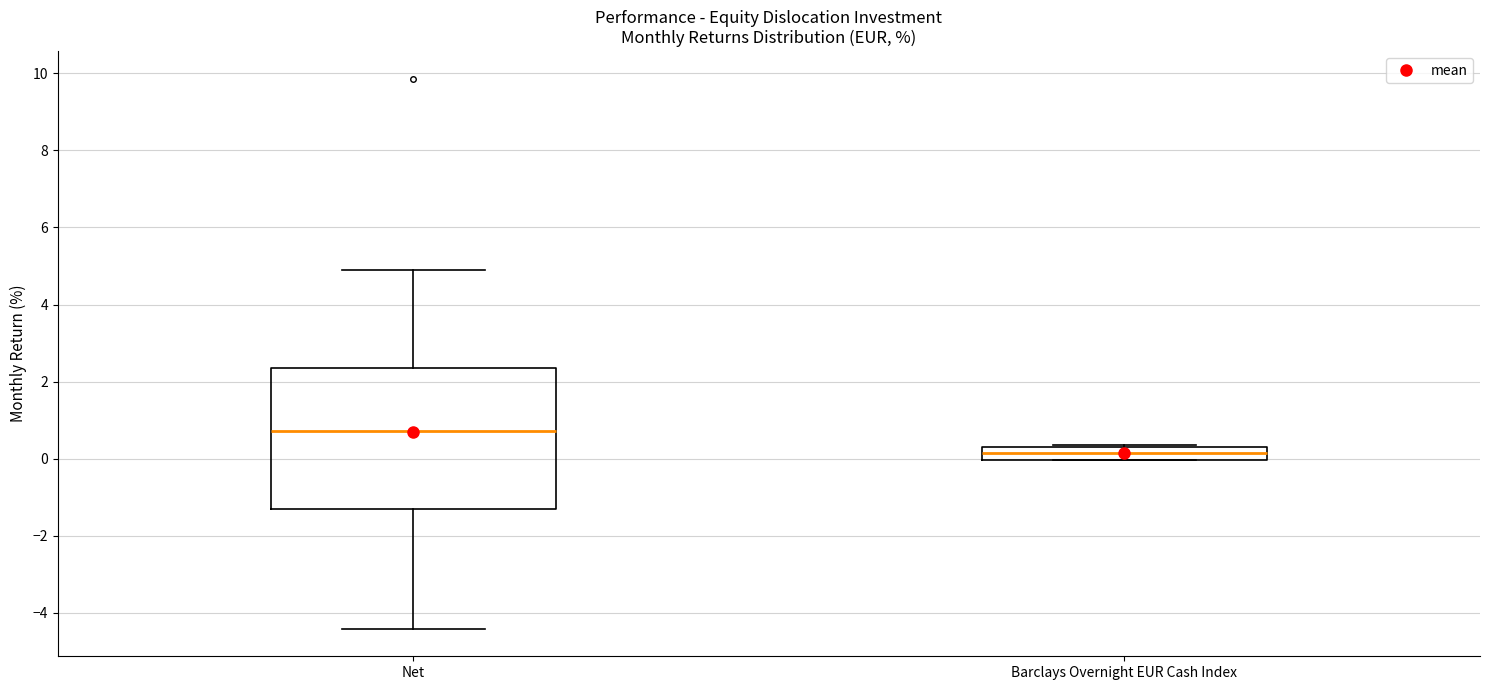

Reading left to right, read every box against the y-axis: the position of its median line, the range the box covers, and the ends of its whiskers. The values are not printed on the chart, so give them approximately, as read against the axis.

Net: median 0.8, box -1.4 to 2.4, whiskers -4.4 to 4.8
Barclays Overnight EUR Cash Index: median 0.2, box 0.0 to 0.4, whiskers 0.0 to 0.4